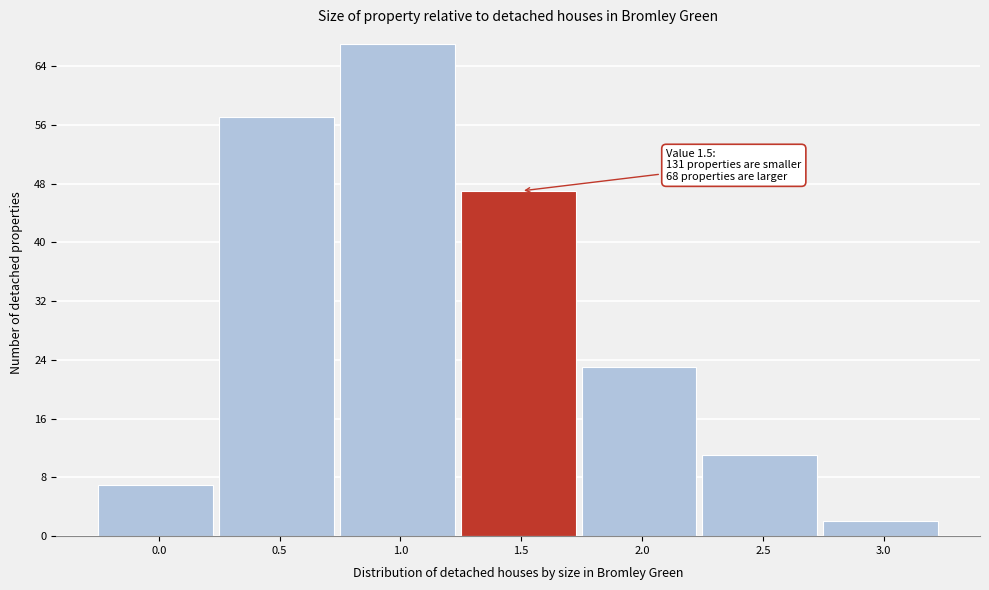

Reading right to left, list all the values displayed in this chart.

2	11	23	47	67	57	7